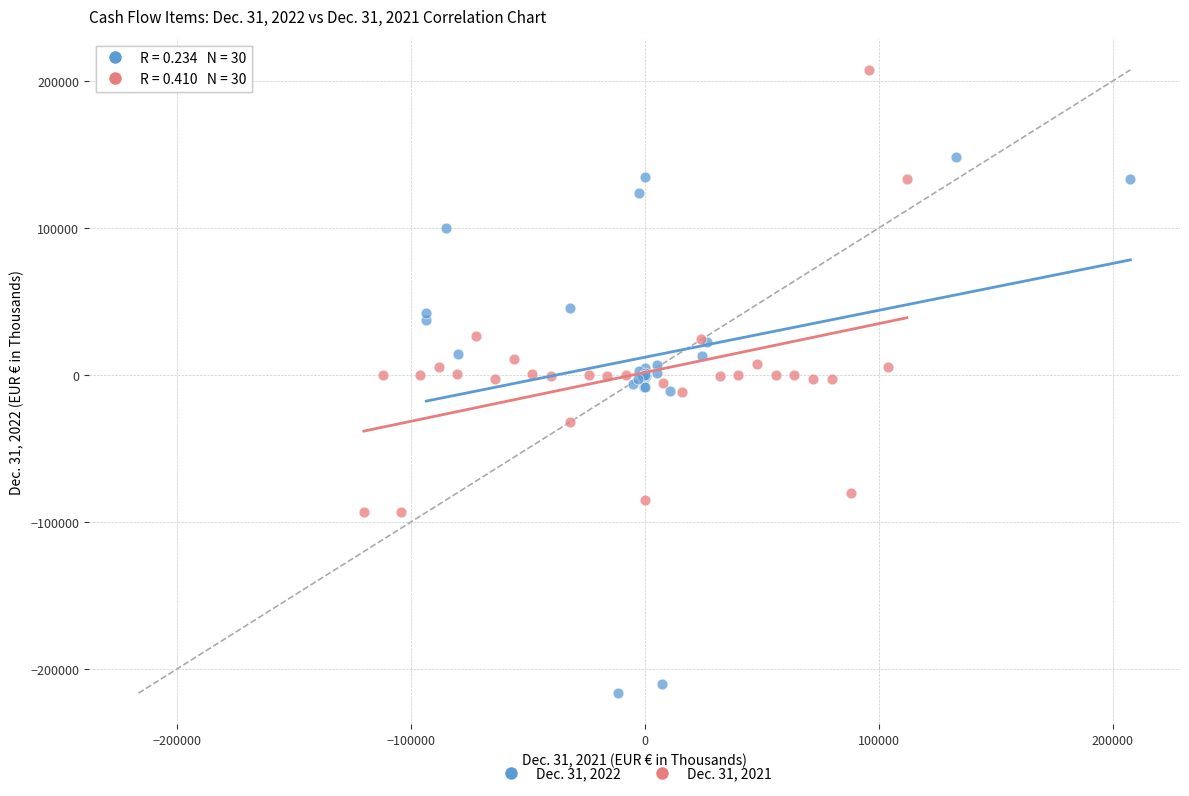

Which series has the widest spread of Y values?

Dec. 31, 2022